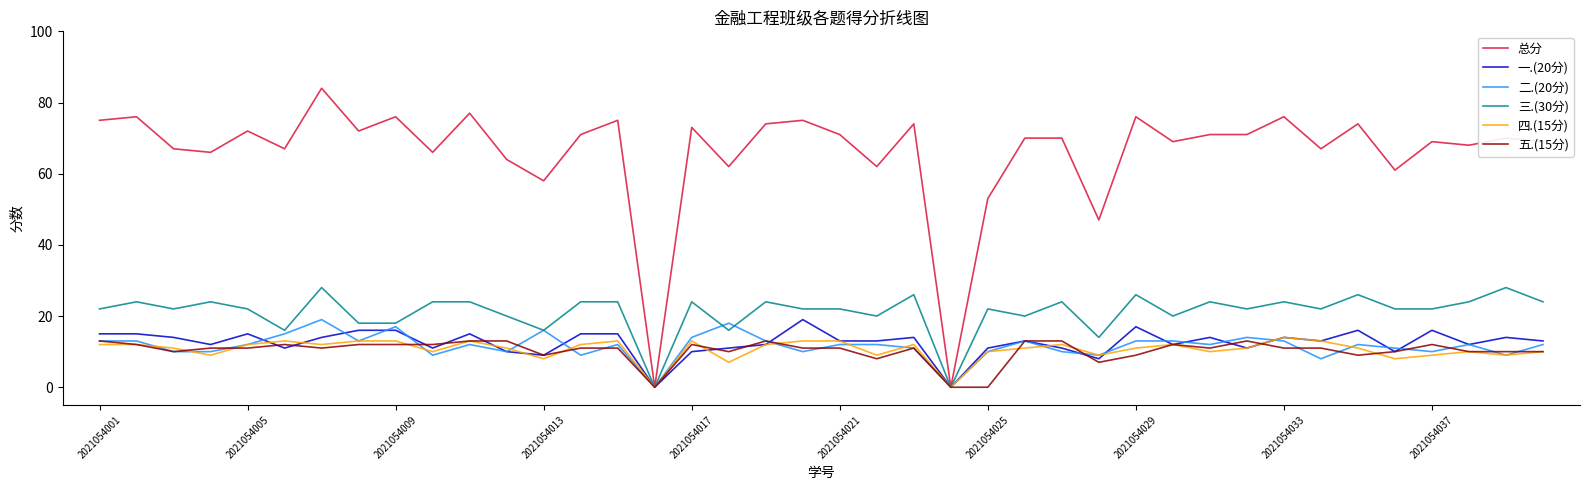

What are all the series names shown in the legend?

总分, 一.(20分), 二.(20分), 三.(30分), 四.(15分), 五.(15分)